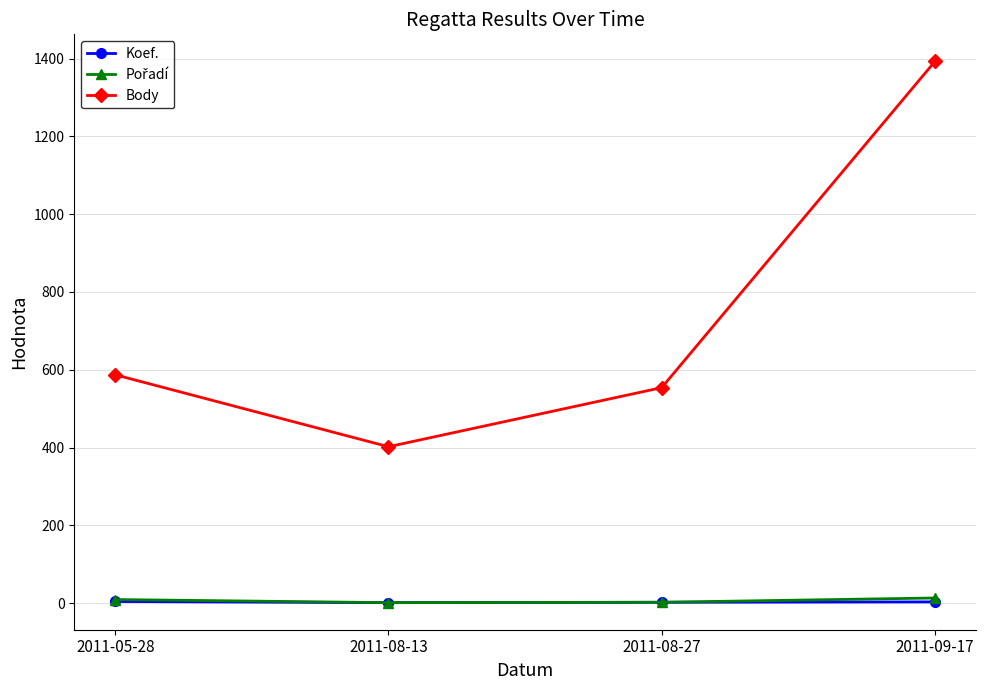

Count the Koef. values in the range 2 to 4.

3